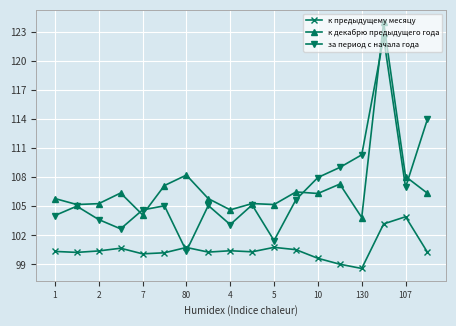

True or false: к предыдущему месяцу and к декабрю предыдущего года cross at least once.

False